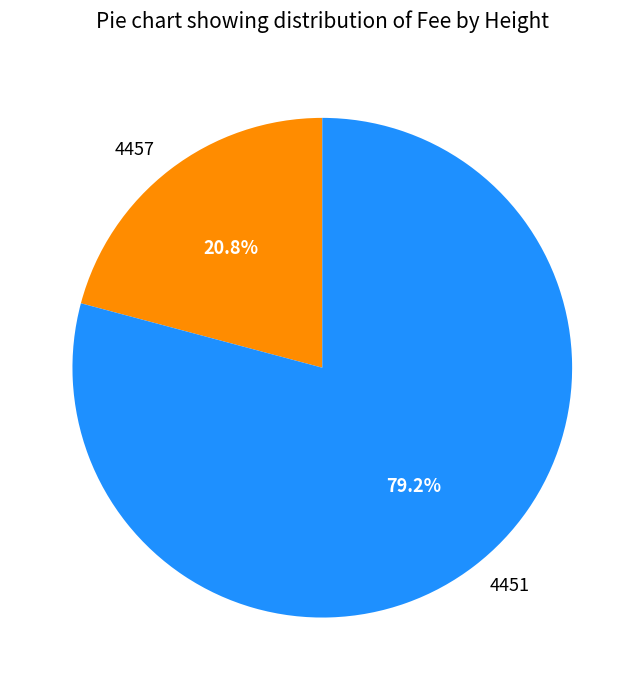

What is the ratio of the value at 4457 to the value at 4451?

0.3